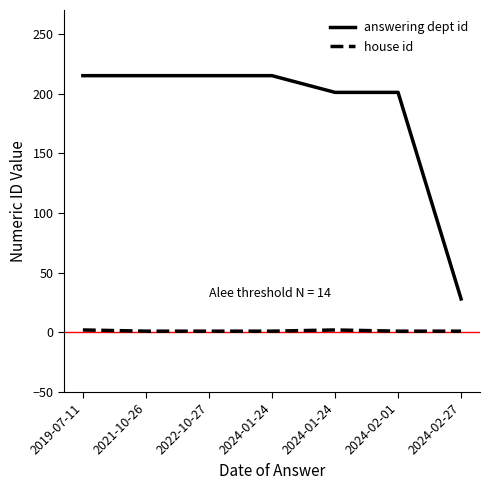

What is the sum of all house id values?

9